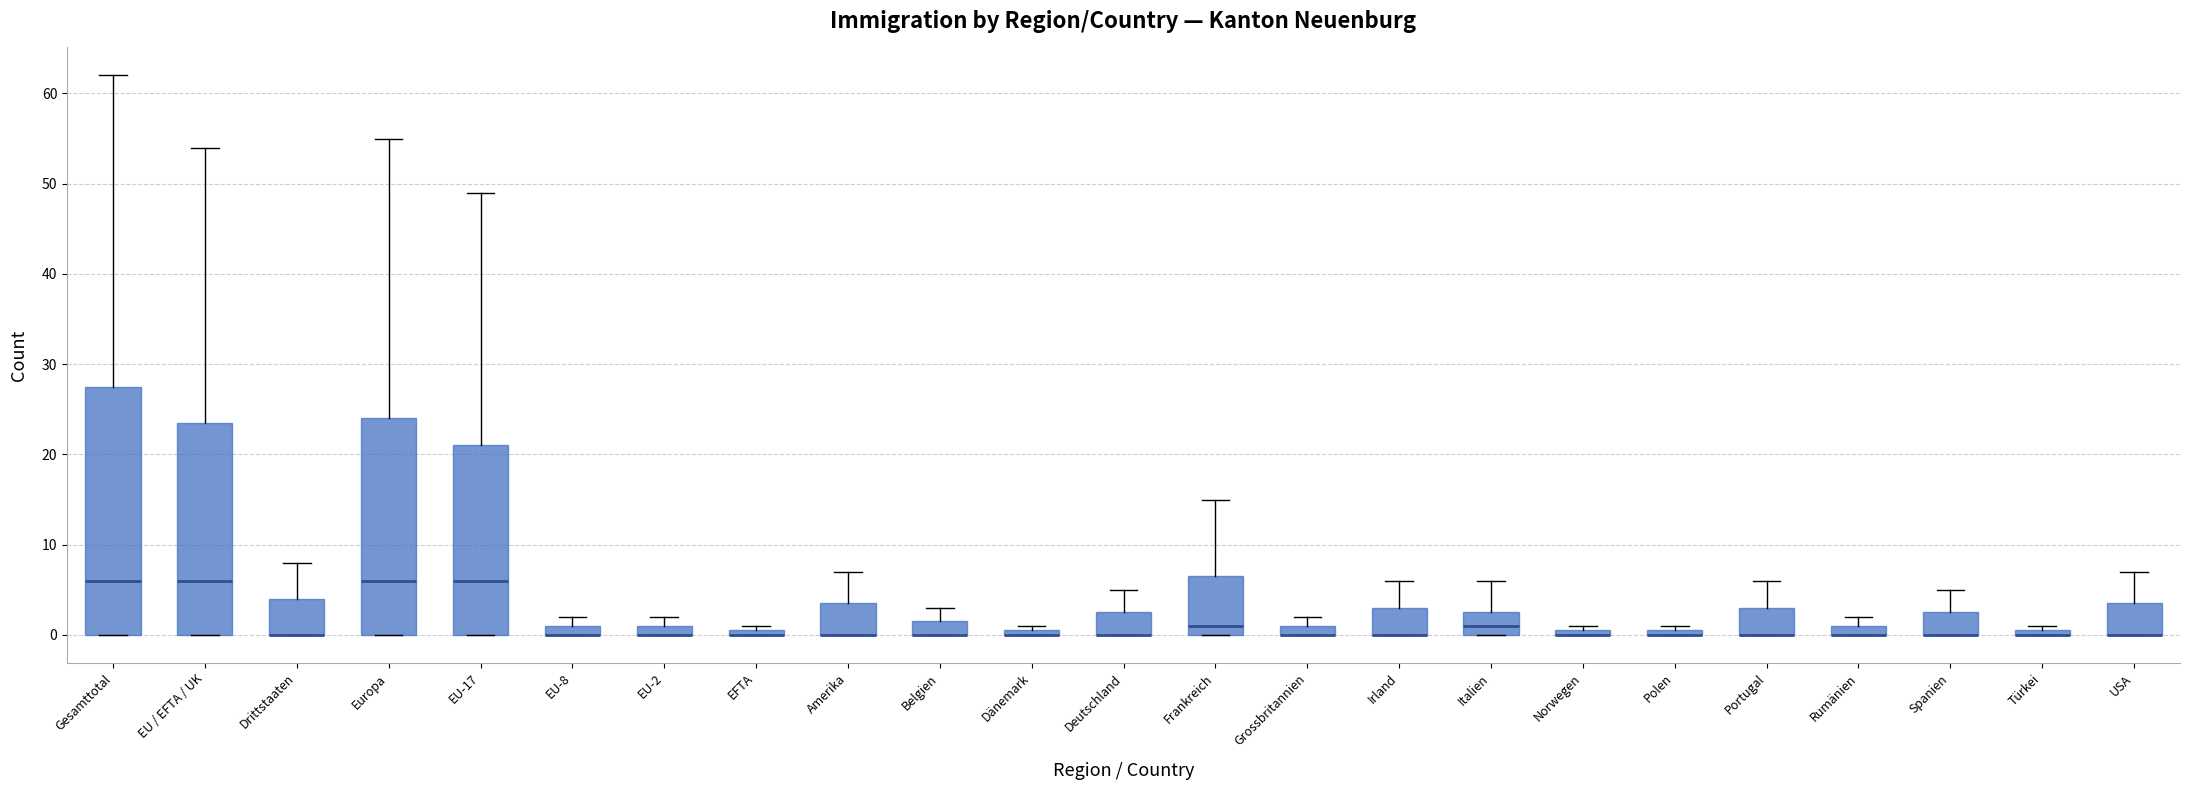

Where is the lower edge of the box for Türkei on the y-axis? The values are not printed on the chart, so give them approximately, as read against the axis.

0